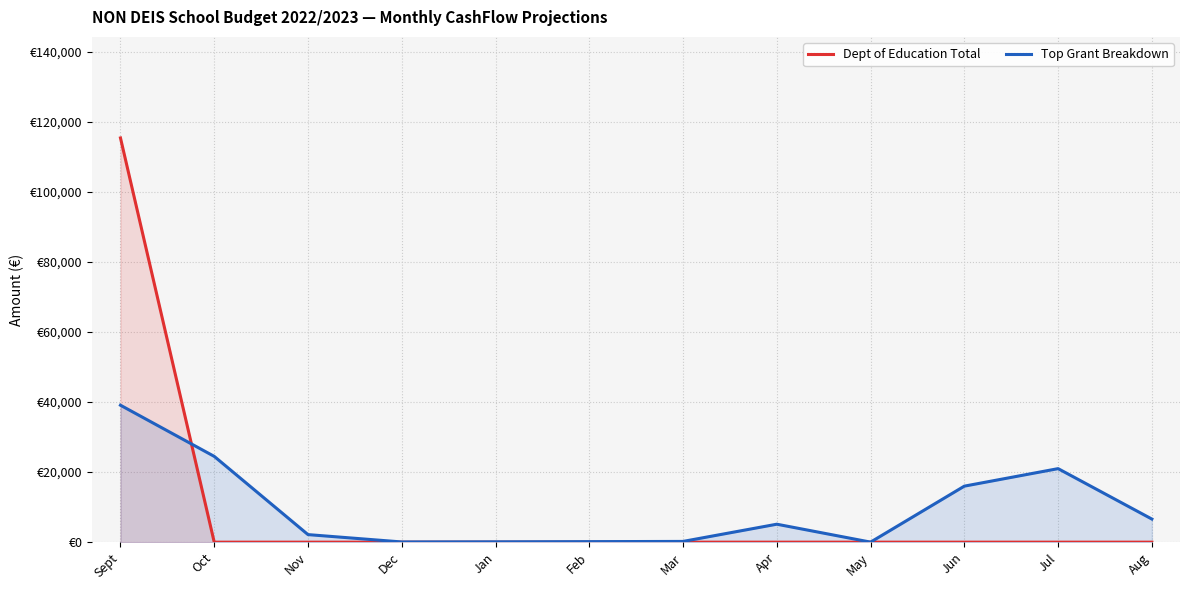

What are all the series names shown in the legend?

Dept of Education Total, Top Grant Breakdown